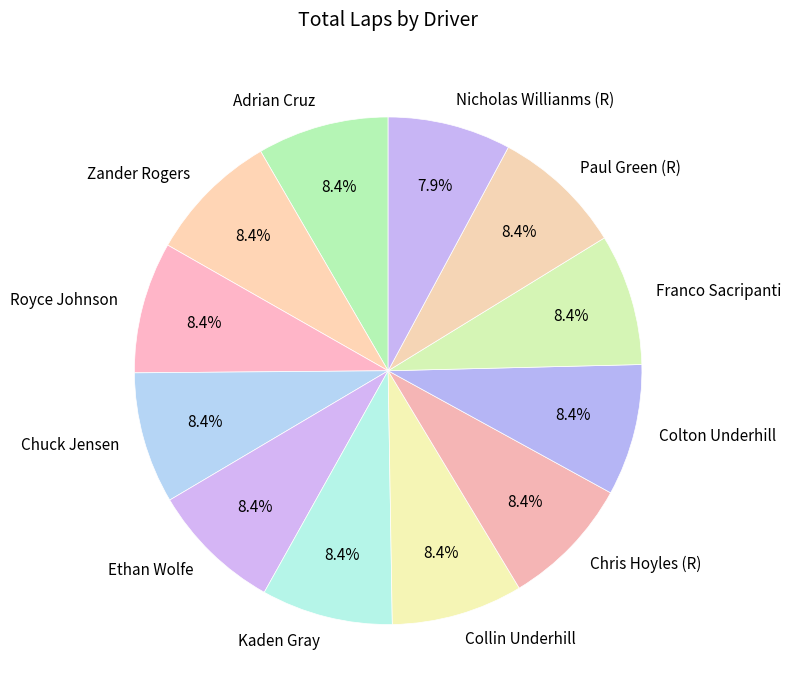

Do Collin Underhill and Royce Johnson together represent more than half of the pie?

No